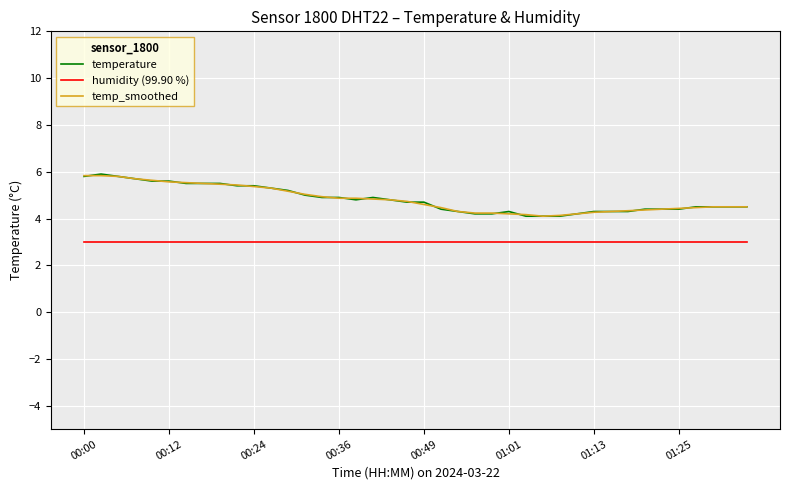

What is the minimum value shown in the chart?

3.0